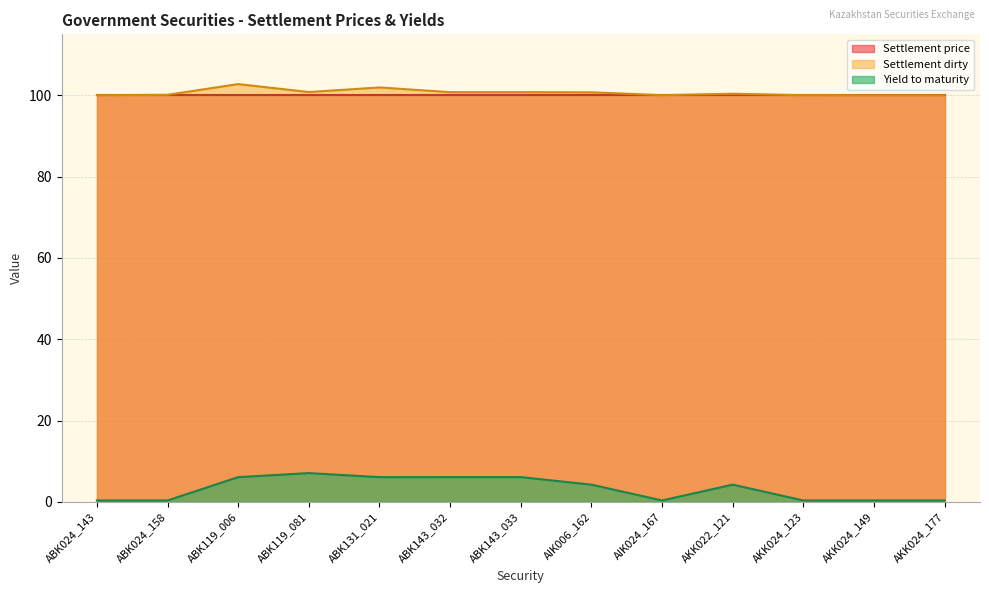

Is the value of Settlement price at ABK131_021 greater than the value of Yield to maturity at AKK024_177?

Yes